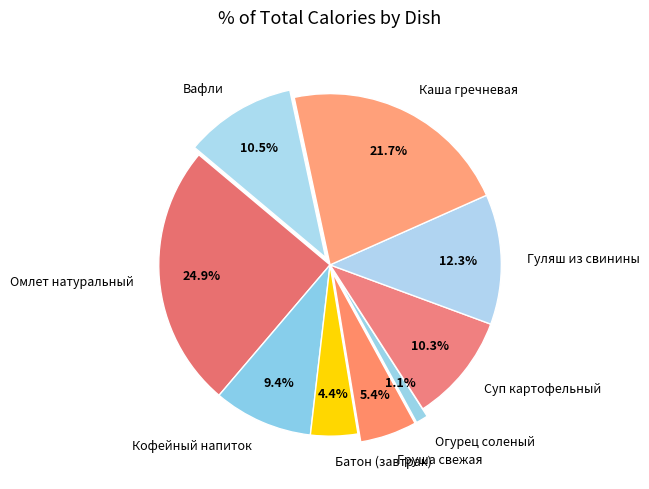

Does Каша гречневая account for over 50% of the chart?

No